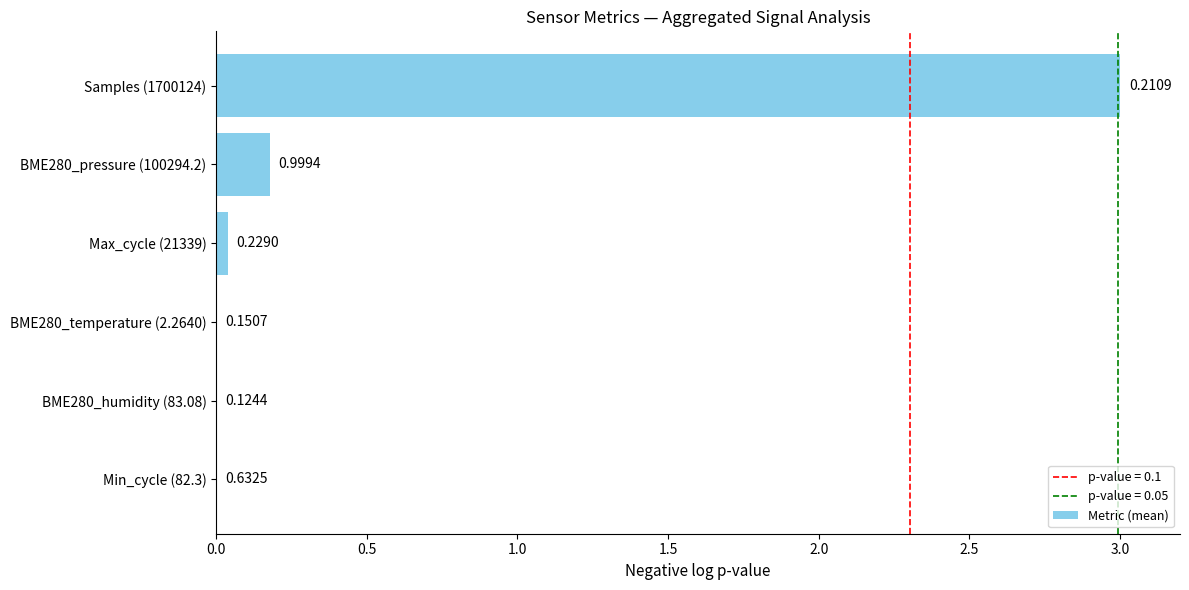

What is the maximum value shown in the chart?

3.0